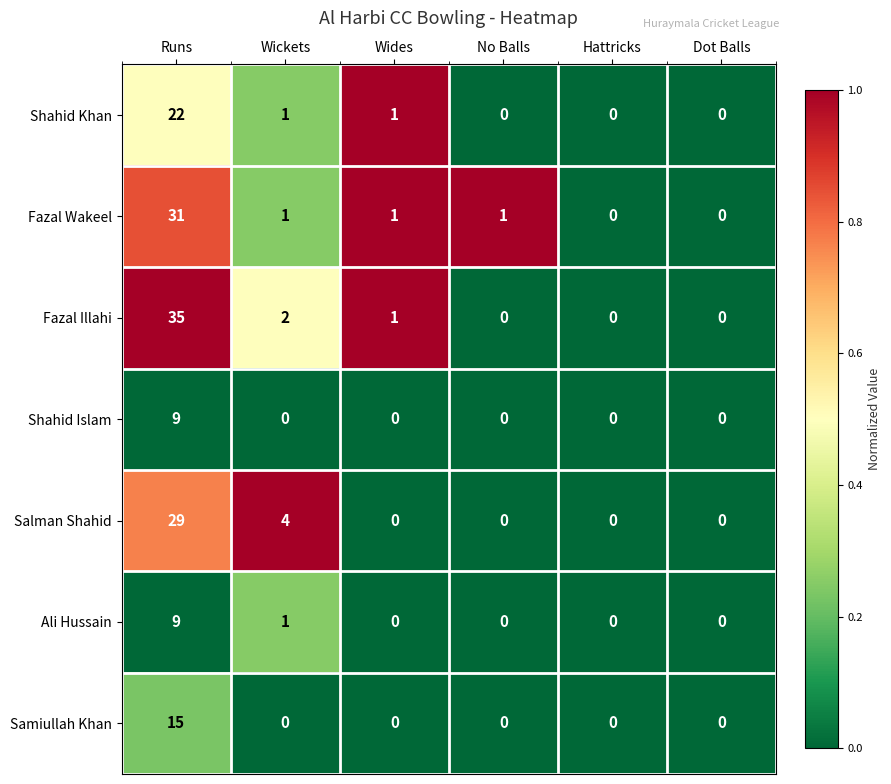

The value of Ali Hussain at No Balls is 0. True or false?

True